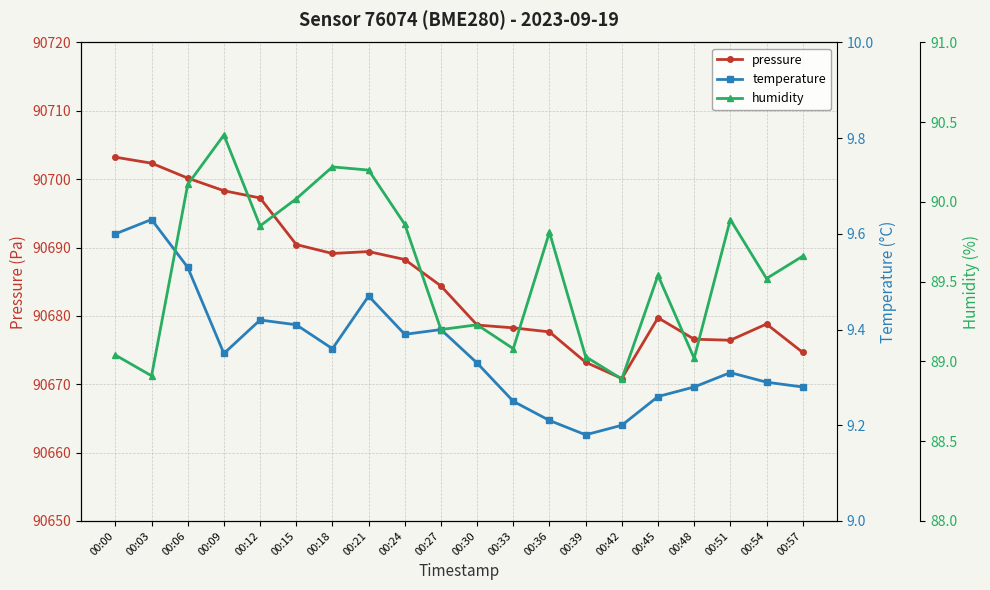

Where is humidity nearest to the value 89?

00:48